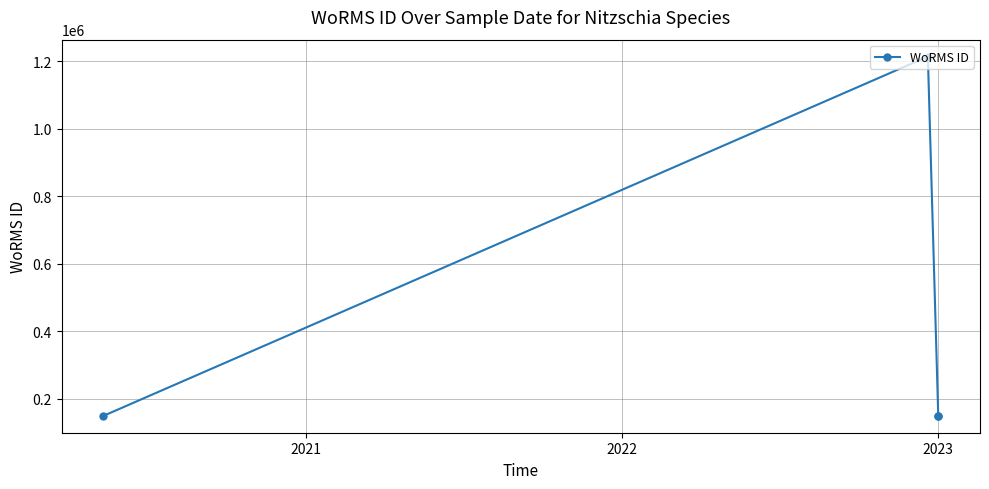

What is the value of the 3rd point from the left?

149045